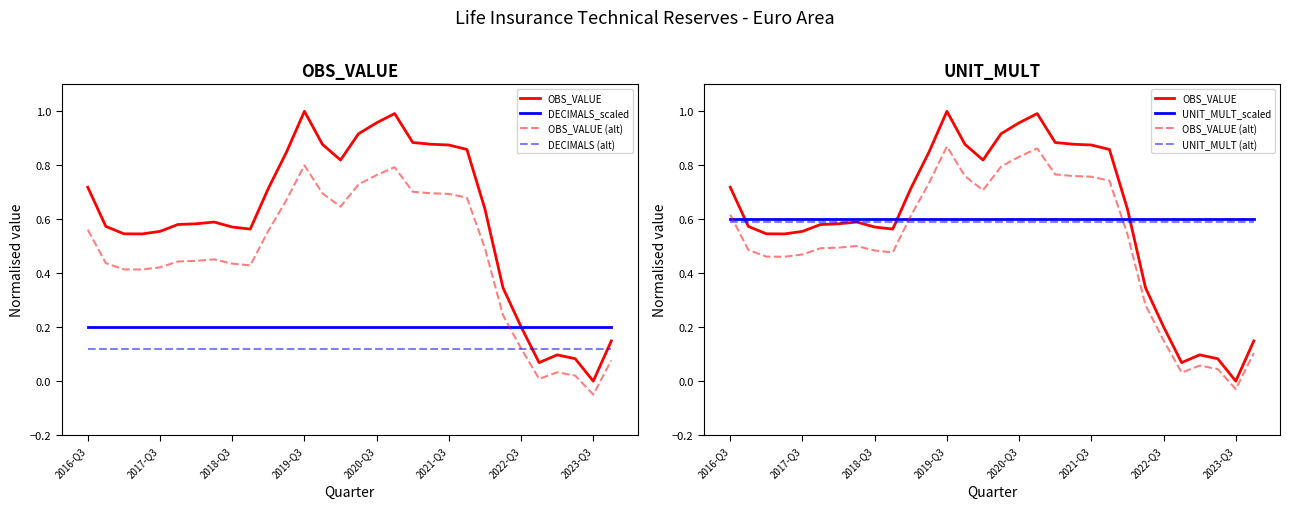

Which category has the highest value in the DECIMALS_scaled series?

2016-Q3